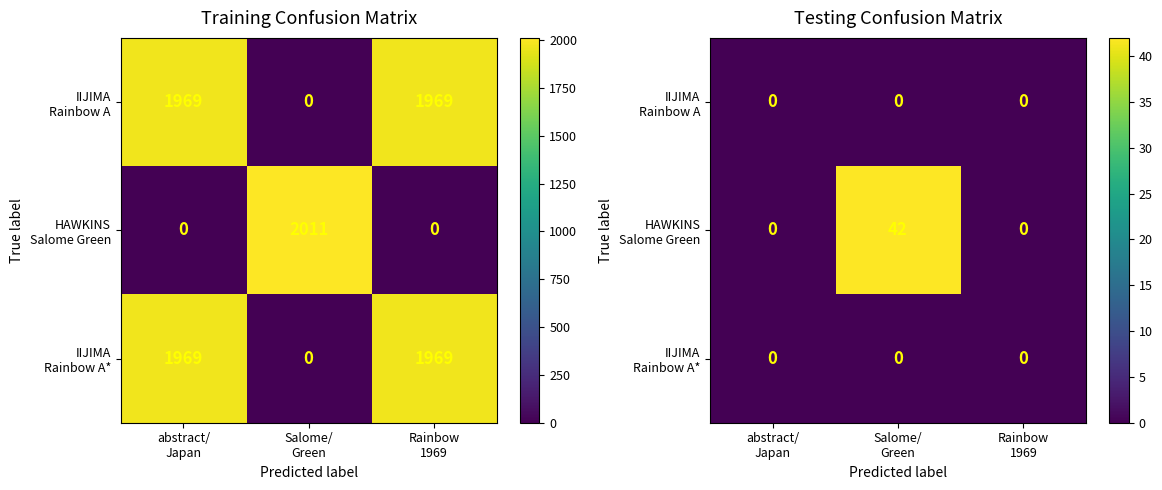

What is the spread (max minus min) of values at Salome/
Green?

42